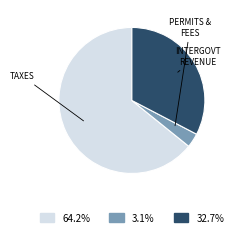

How many segments does this pie chart have?

3